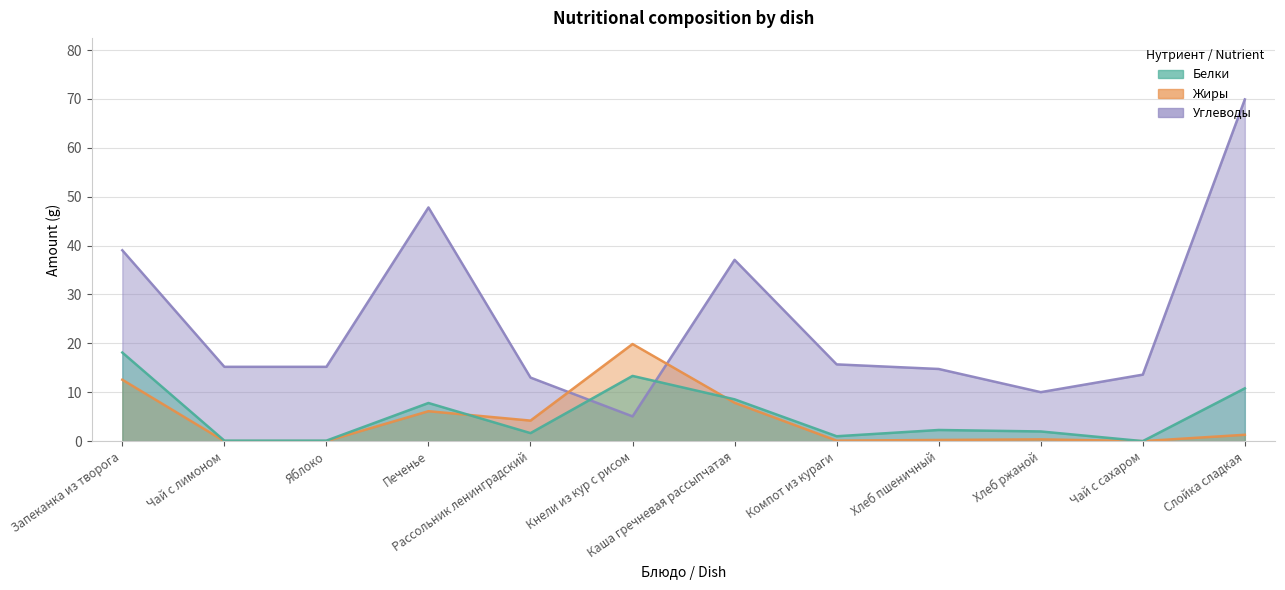

At how many categories does at least one series exceed 46?

2